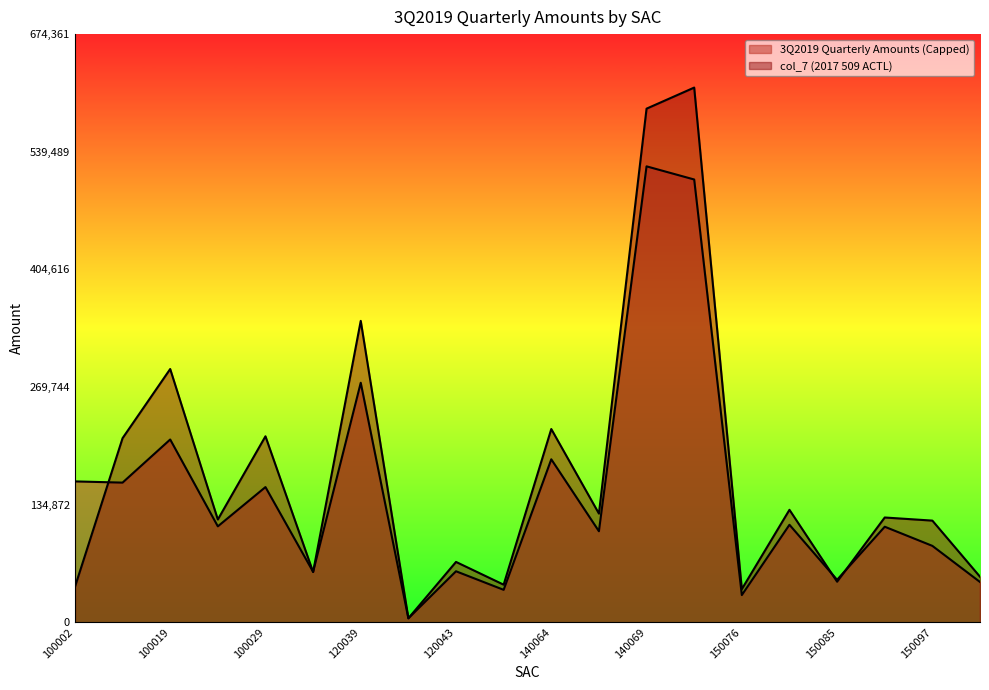

What is the value of the col_7 (2017 509 ACTL) point at the 6th from the left?

57588